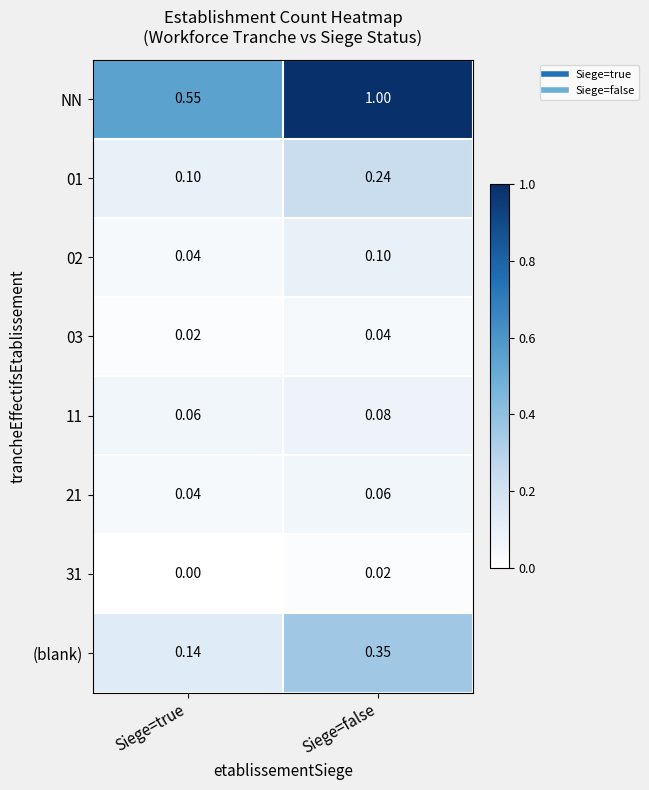

Where is (blank) nearest to the value 0?

Siege=true